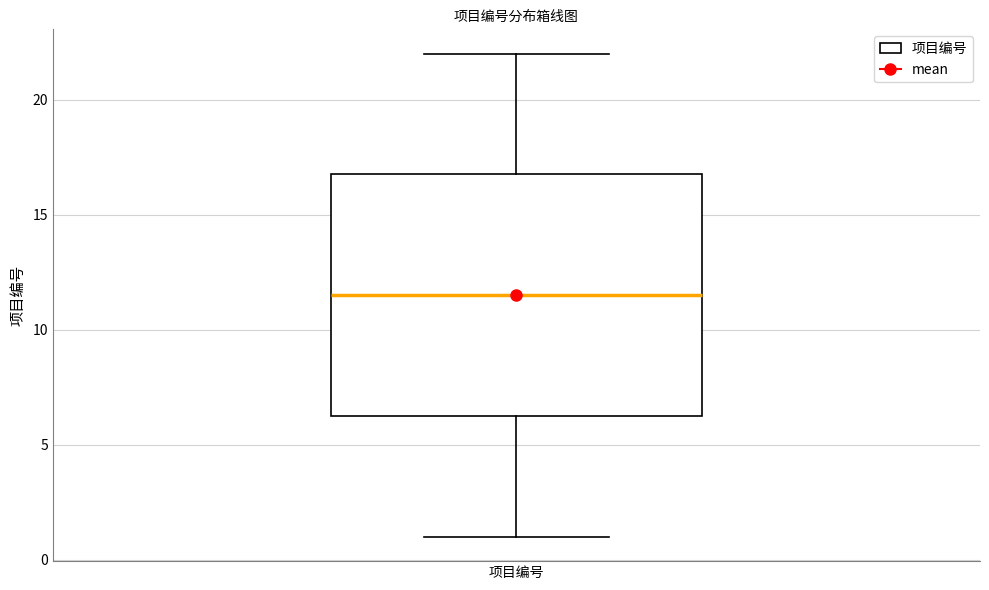

Transcribe this box plot: give where the median line is, the range the box spans, and where the two whiskers end, as read against the y-axis. The values are not printed on the chart, so give them approximately, as read against the axis.

median 11.5, box 6.5 to 17.0, whiskers 1.0 to 22.0